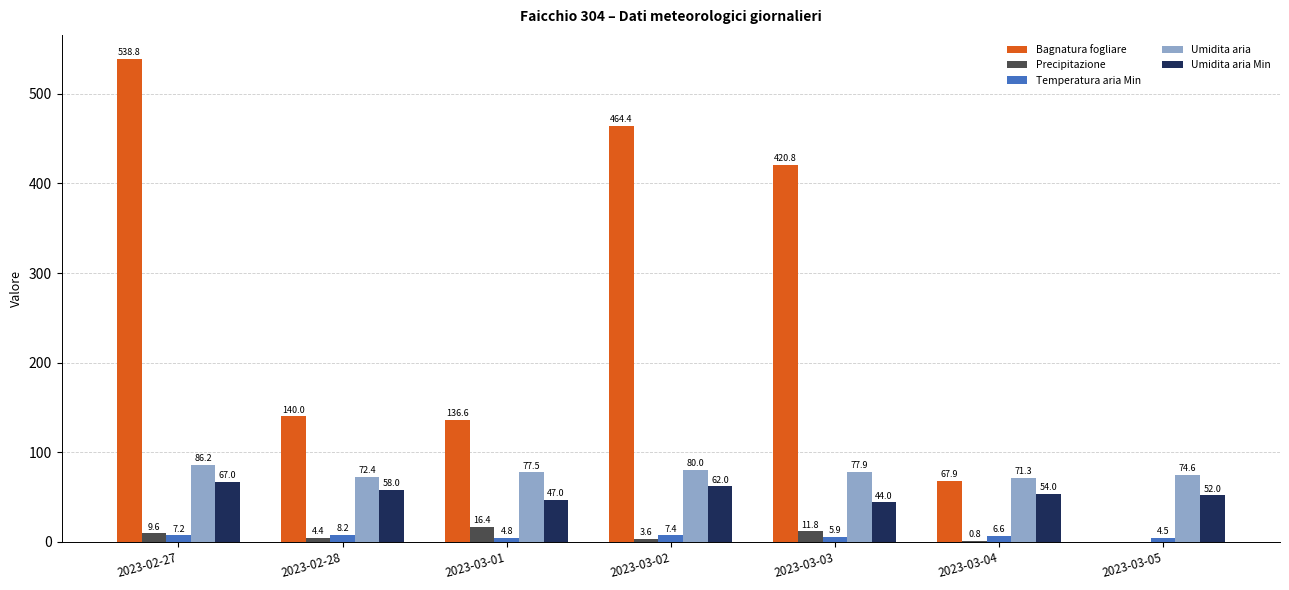

What is the sum of the Umidita aria values at 2023-03-03 and 2023-03-04?

149.2